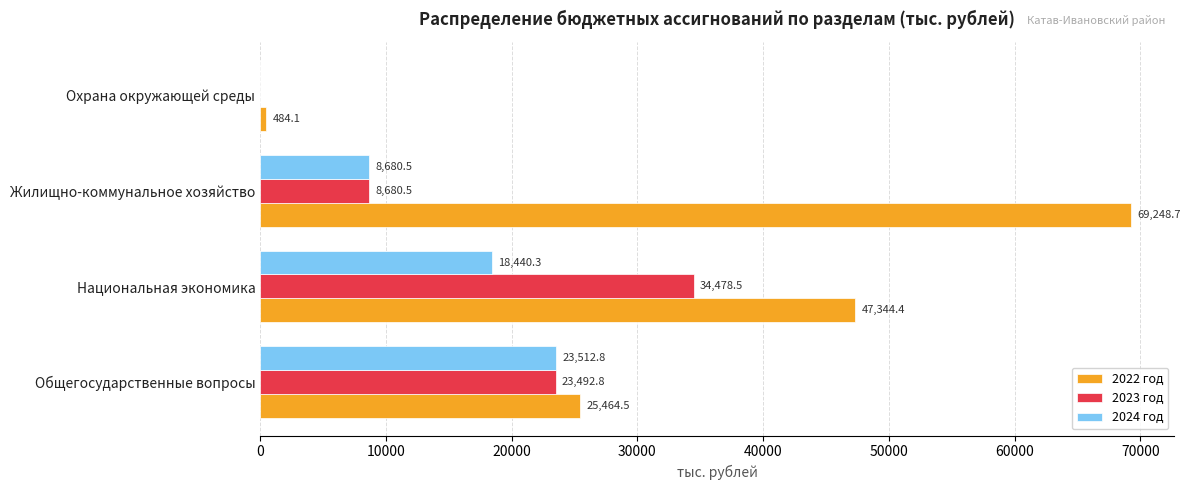

At which category is the sum across all series the highest?

Национальная экономика